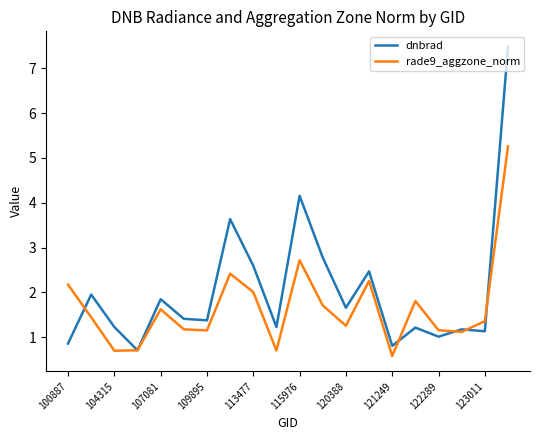

List the series in order of their peak value, lowest first.

rade9_aggzone_norm, dnbrad